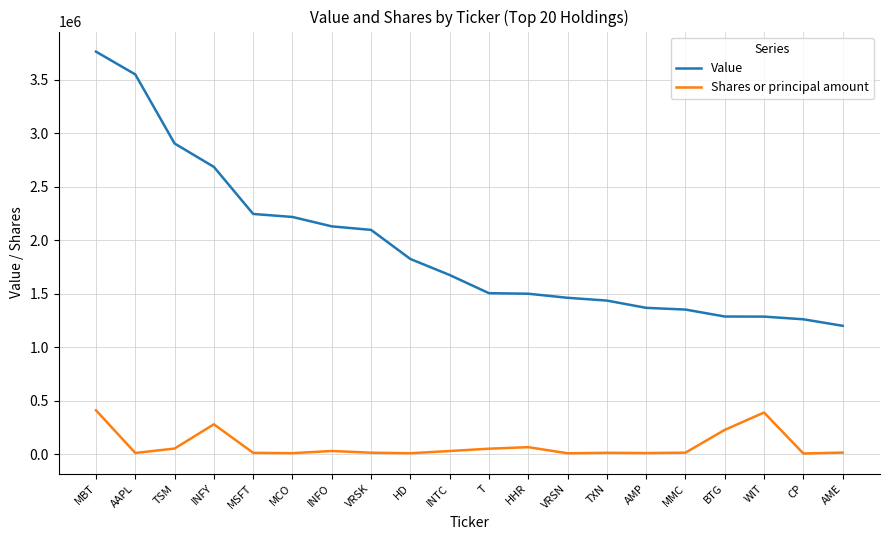

What is the total value across all series at AAPL?

3559732